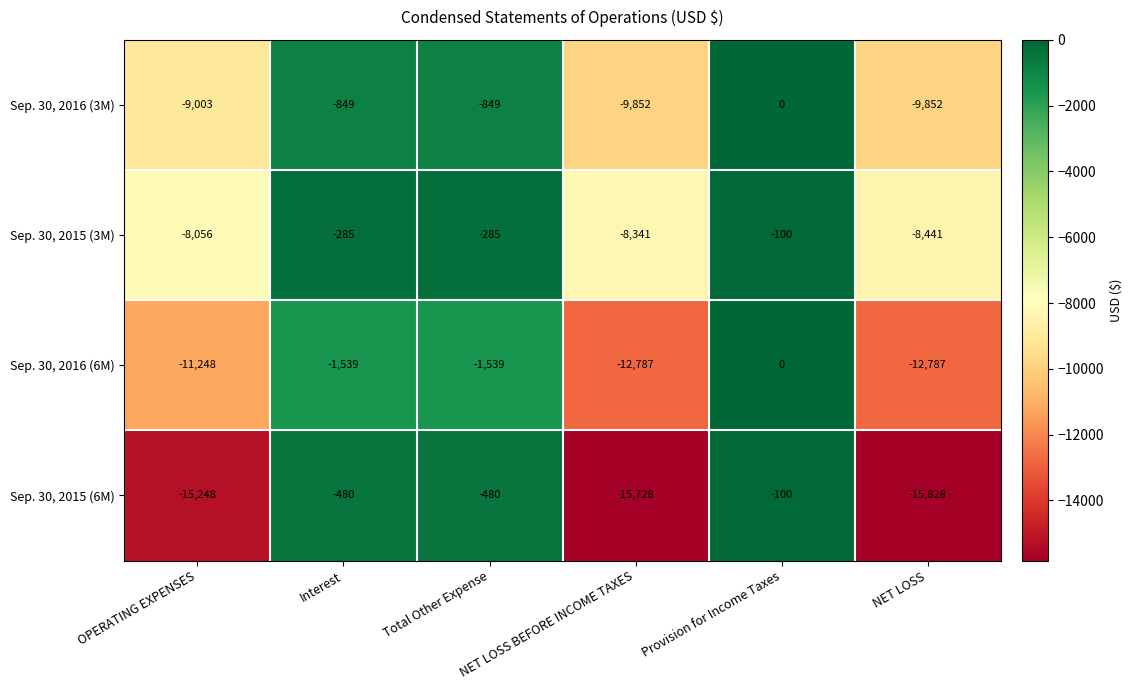

Count the number of data series in this chart.

4